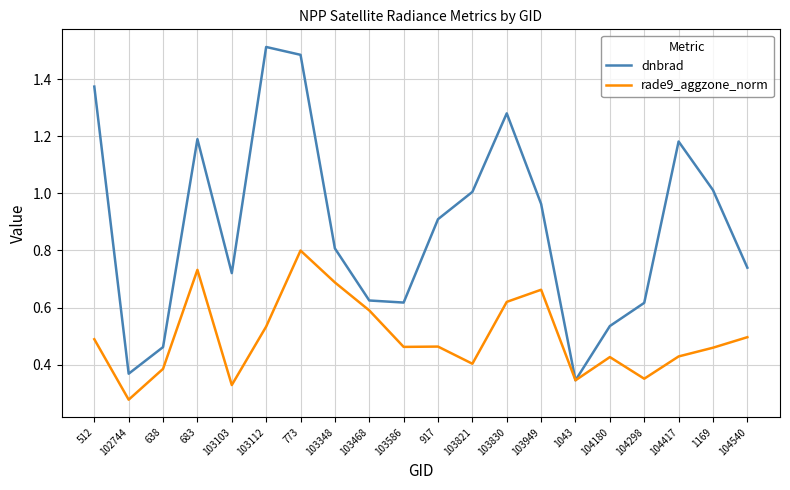

Which category has the lowest value in the rade9_aggzone_norm series?

102744